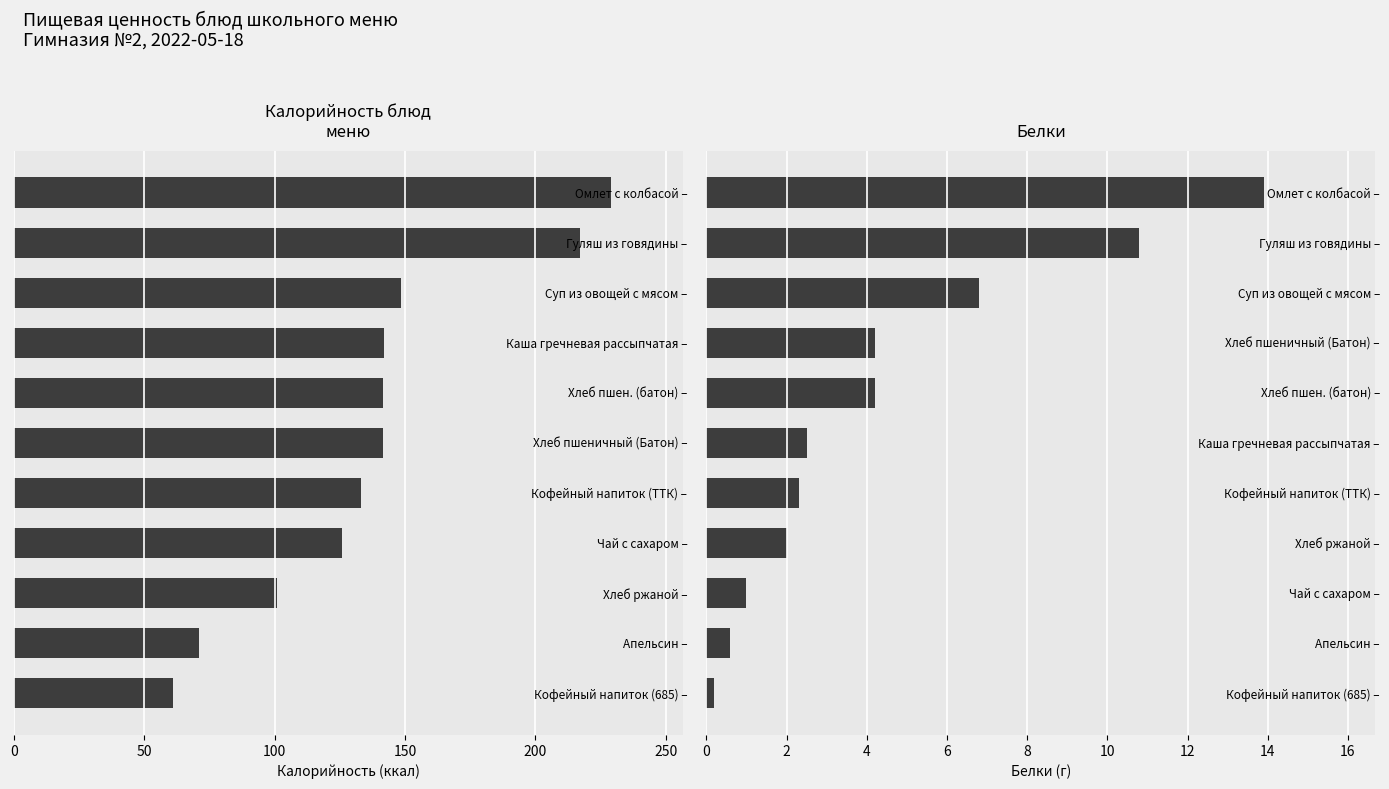

How many values in the Калорийность series are below 141?

5